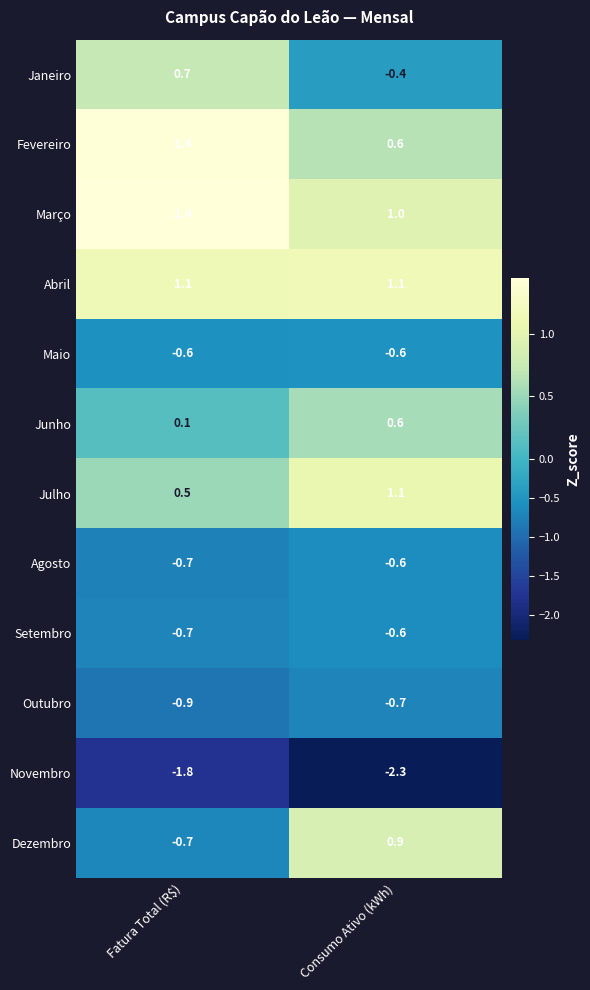

Which series has the widest spread of values?

Dezembro